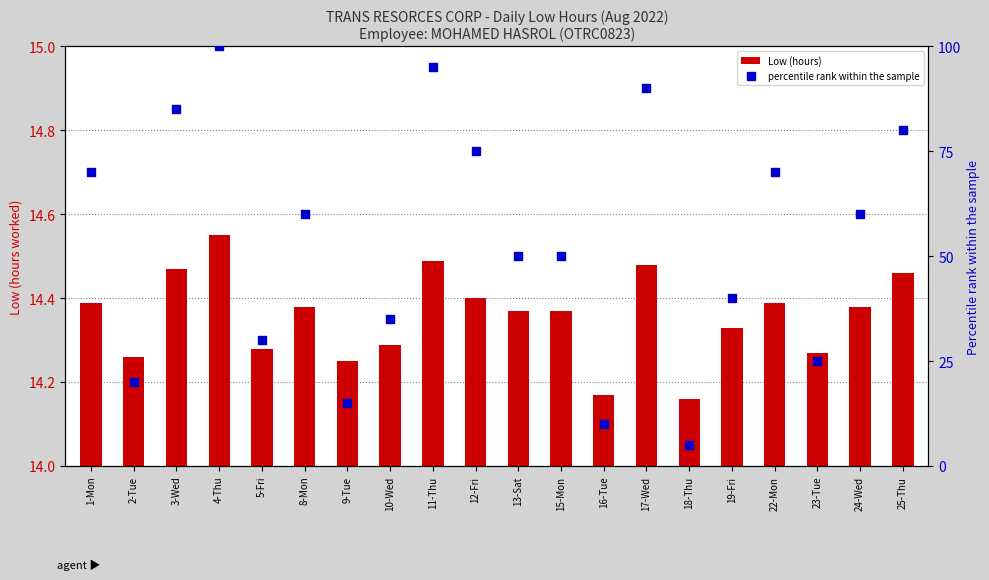

Is the value of Low (hours) at 8-Mon greater than the value of percentile rank within the sample at 5-Fri?

No